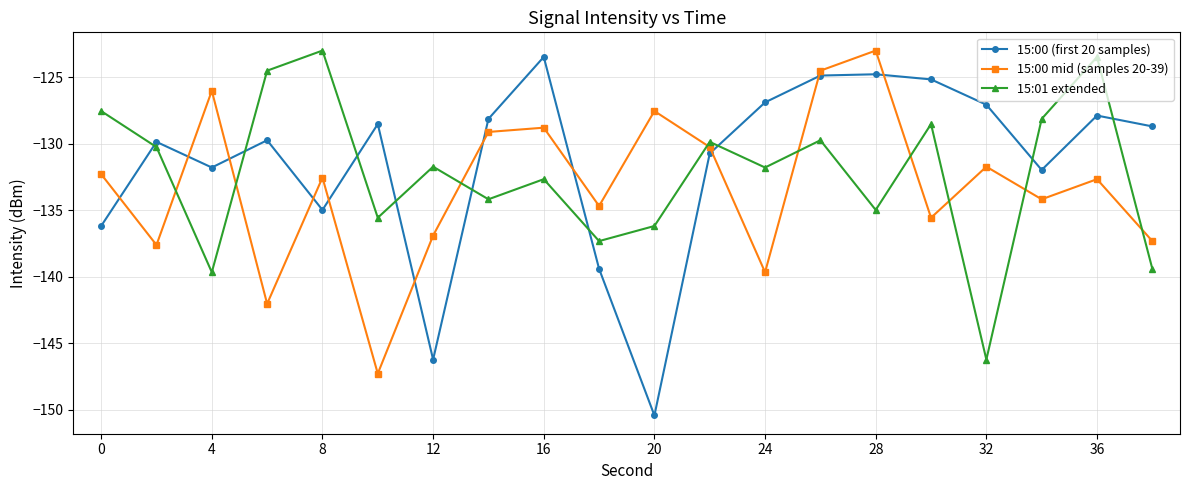

Which series ends up on top after the final intersection of 15:00 (first 20 samples) and 15:01 extended?

15:00 (first 20 samples)